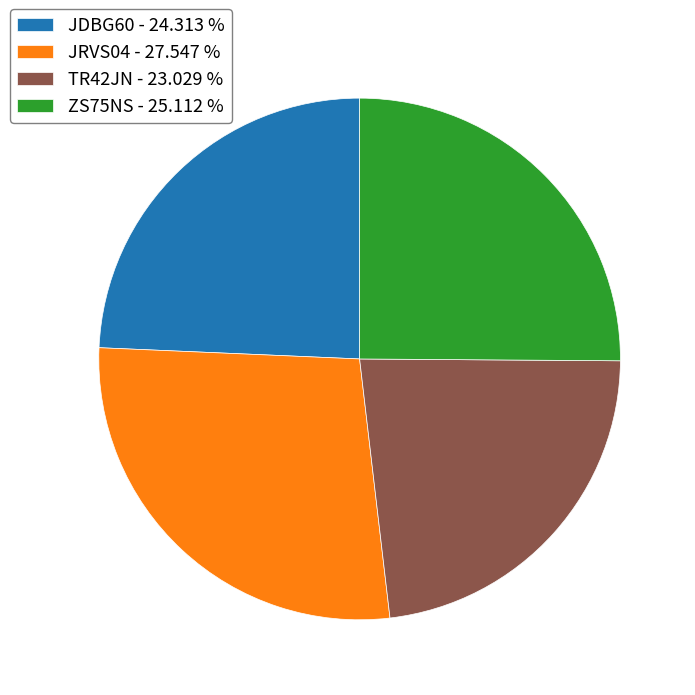

The TR42JN slice represents 23% of the pie. True or false?

True